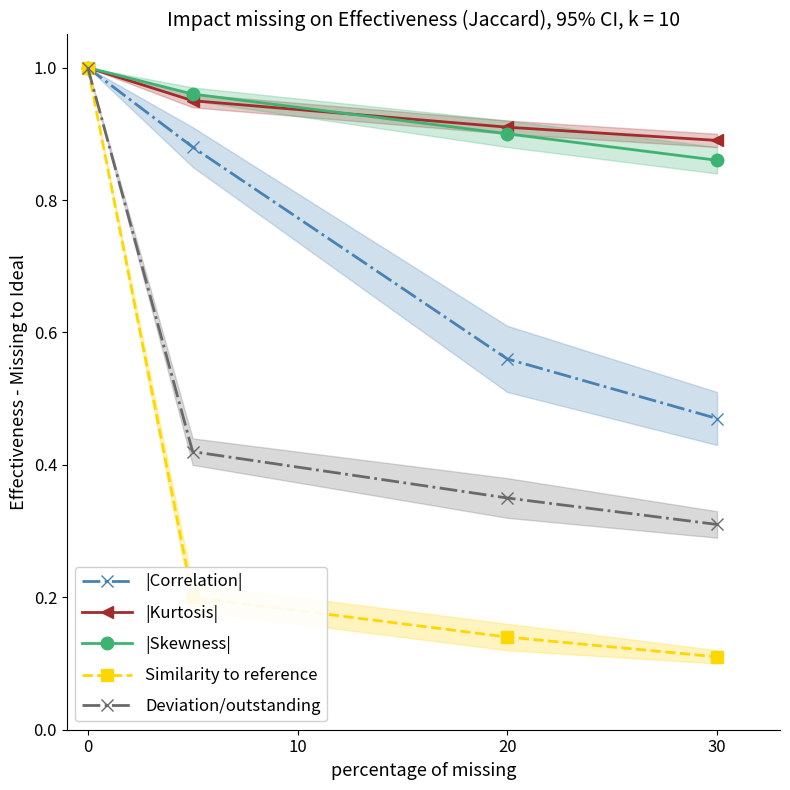

What is the value of the |Correlation| point at the 1st from the left?

1.0